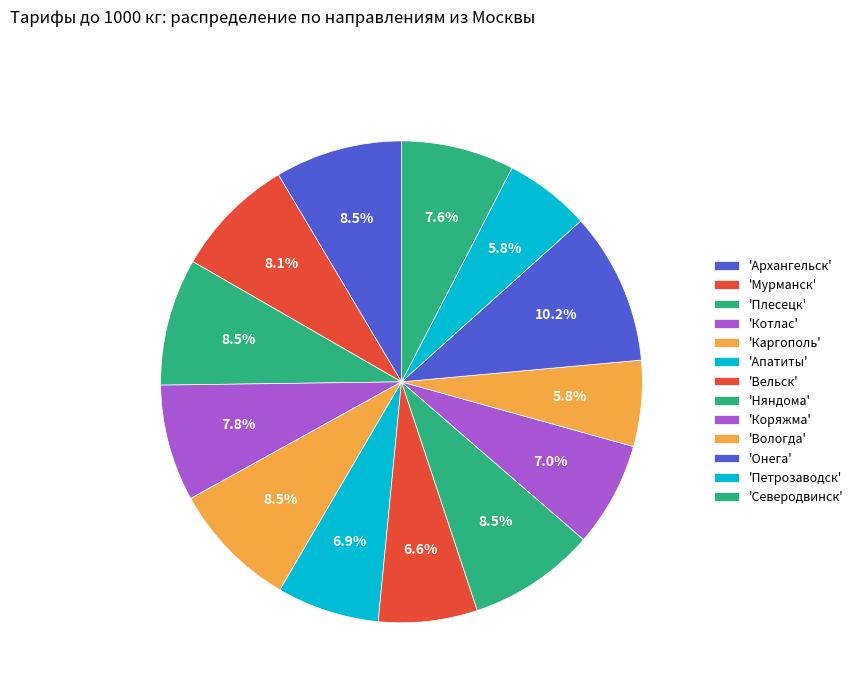

How many segments does this pie chart have?

13